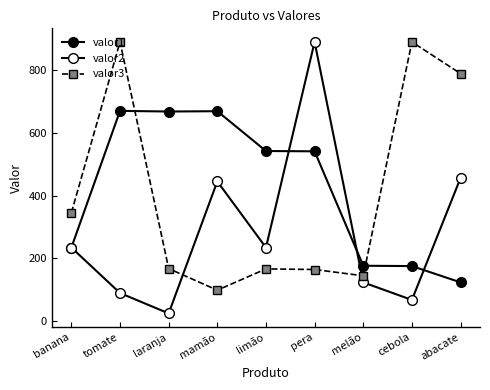

At which category is the sum across all series the highest?

tomate